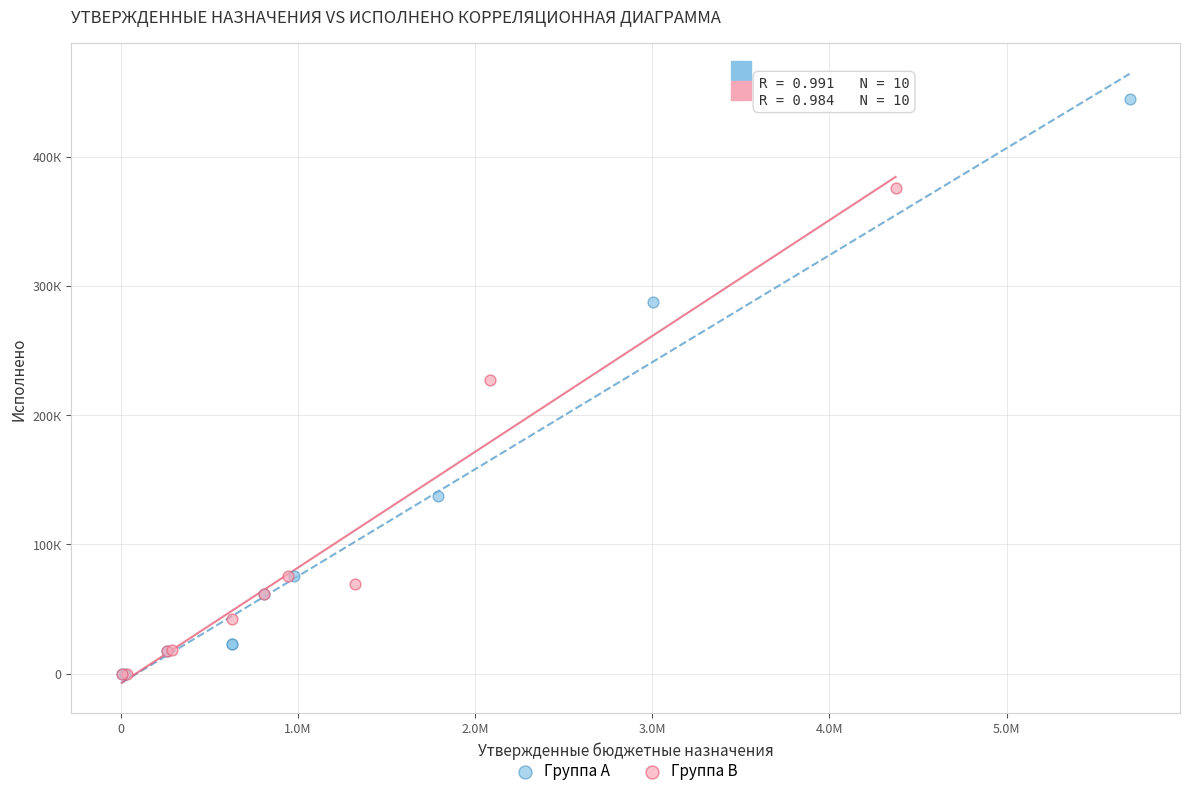

What are all the series names shown in the legend?

Группа A, Группа B